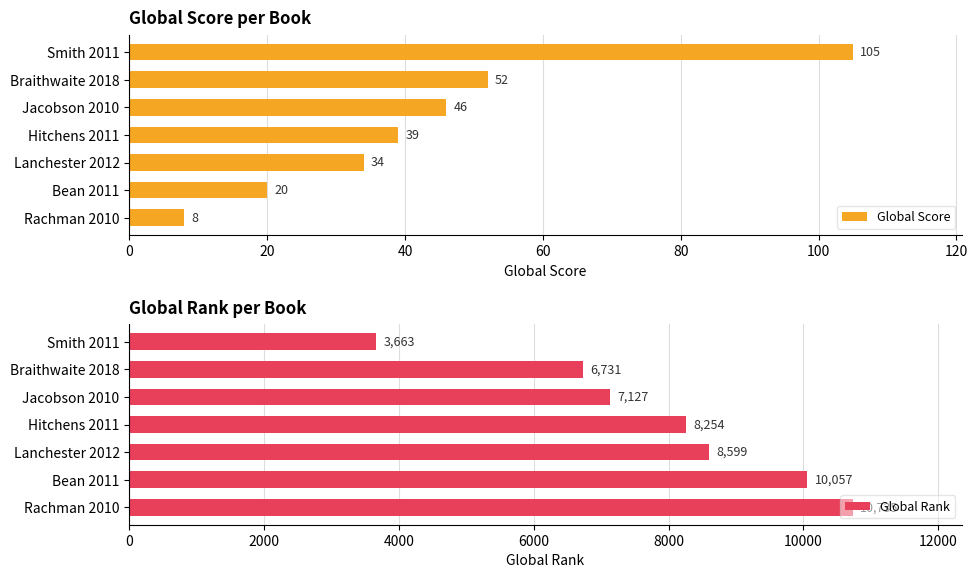

What is the difference between the maximum and minimum values in the Global Score series?

97